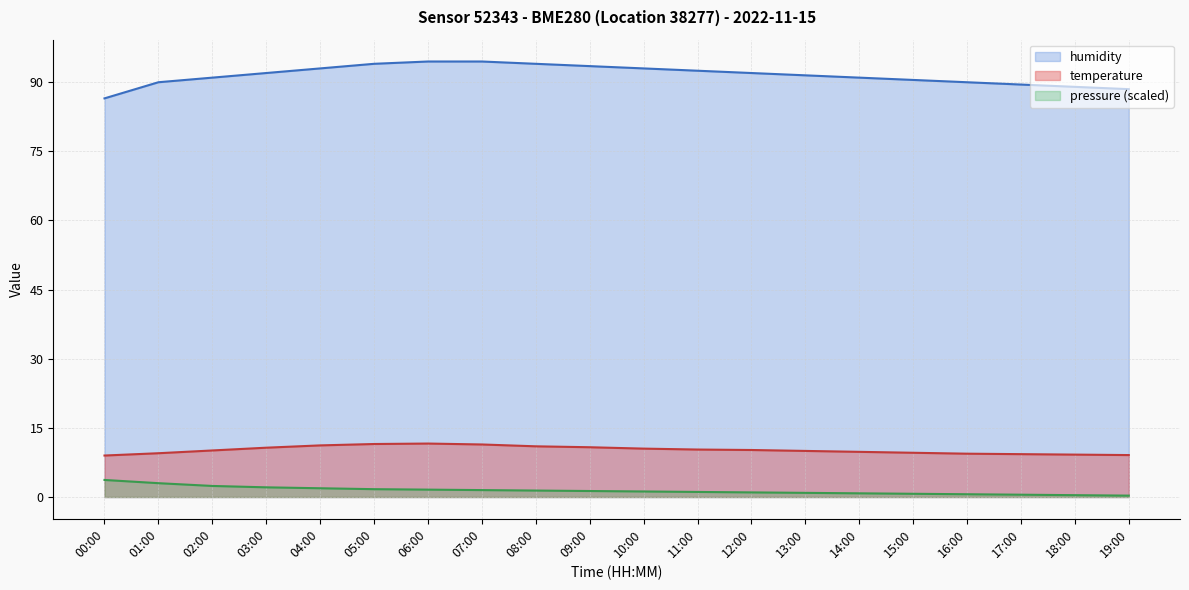

What is the smallest value displayed?

0.3